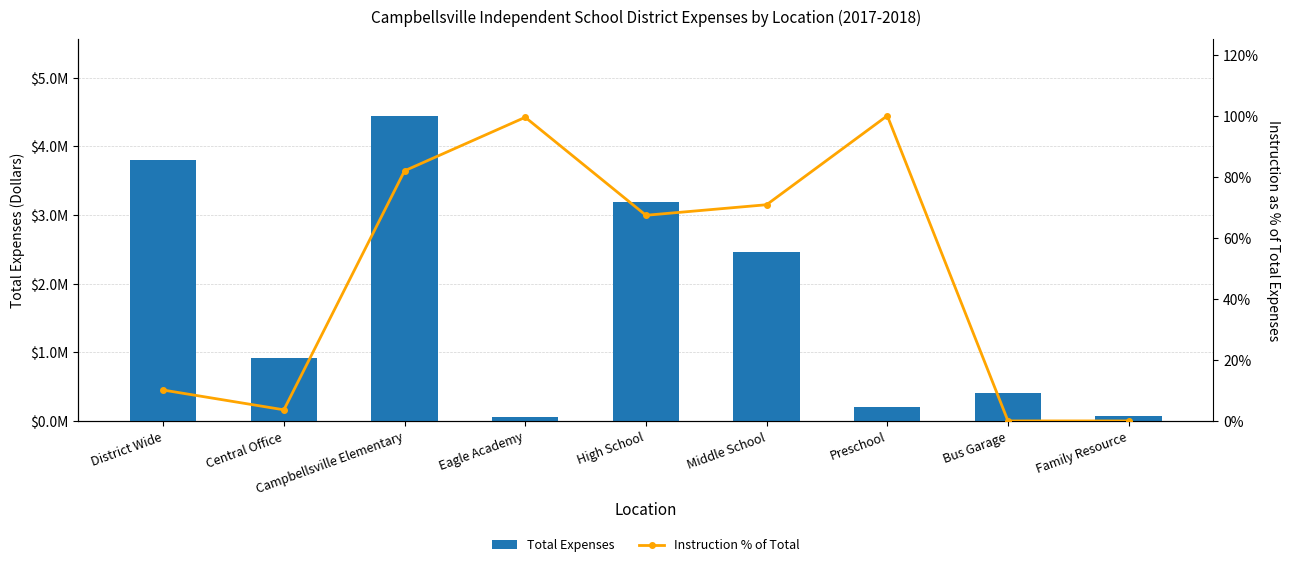

What is the label of the 1st bar from the right?

Family Resource